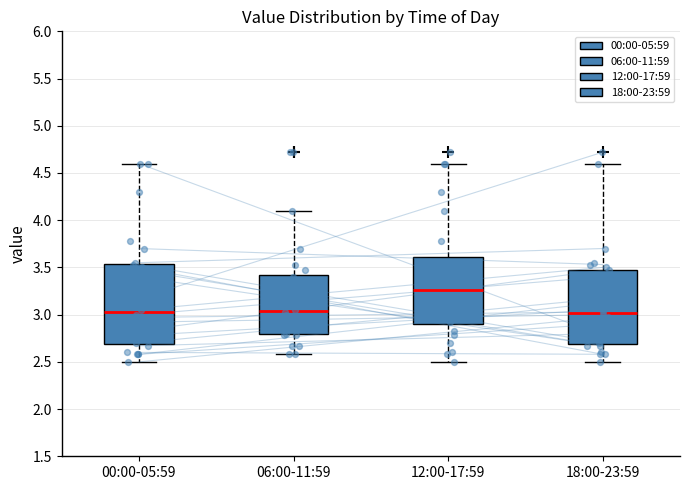

Where is the lower edge of the box for 00:00-05:59 on the y-axis? The values are not printed on the chart, so give them approximately, as read against the axis.

2.70